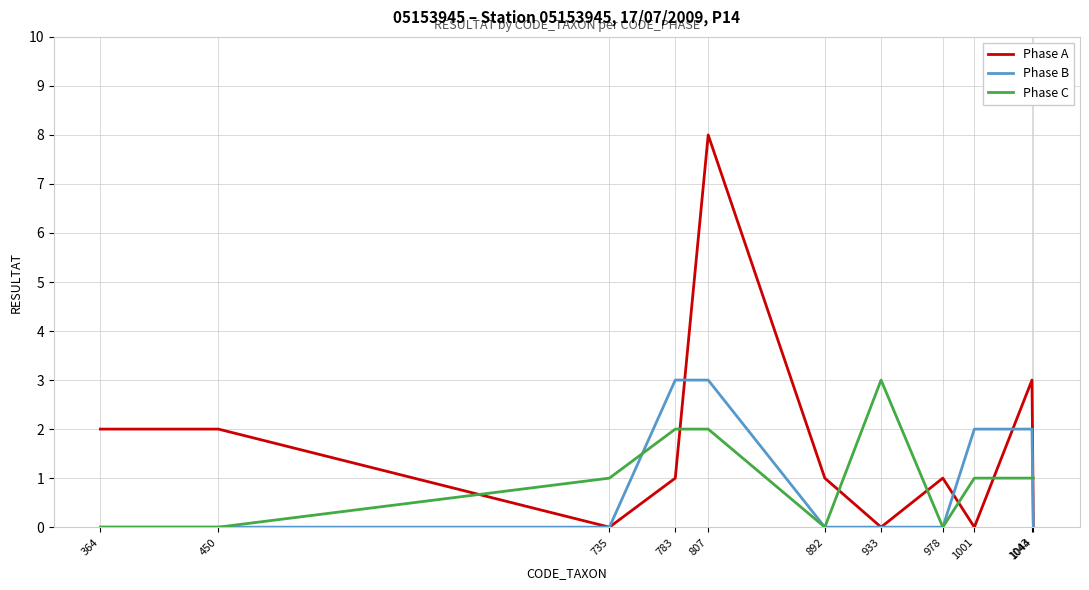

What are all the series names shown in the legend?

Phase A, Phase B, Phase C